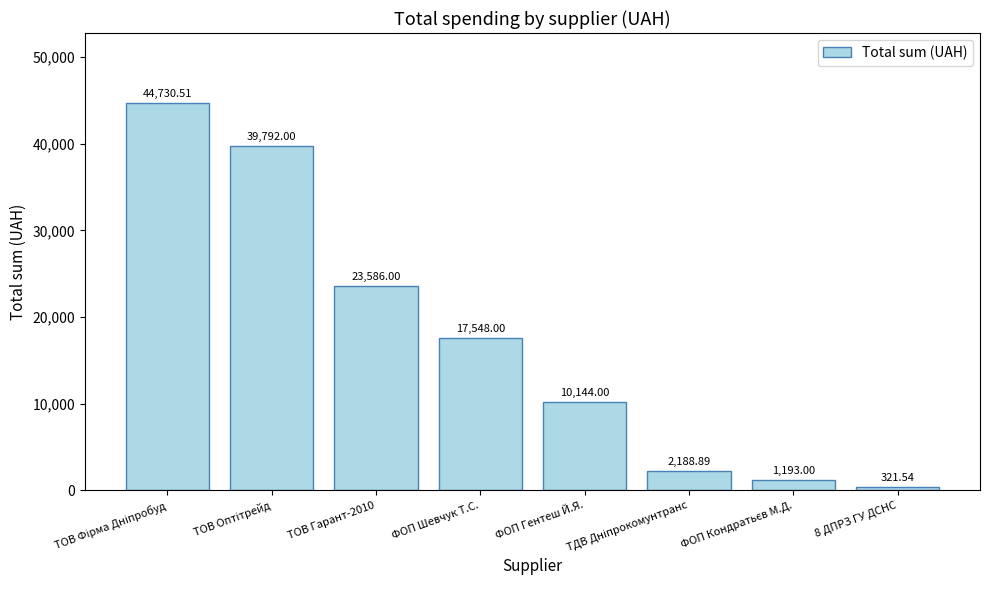

Where is the data nearest to the value 22526?

ТОВ Гарант-2010